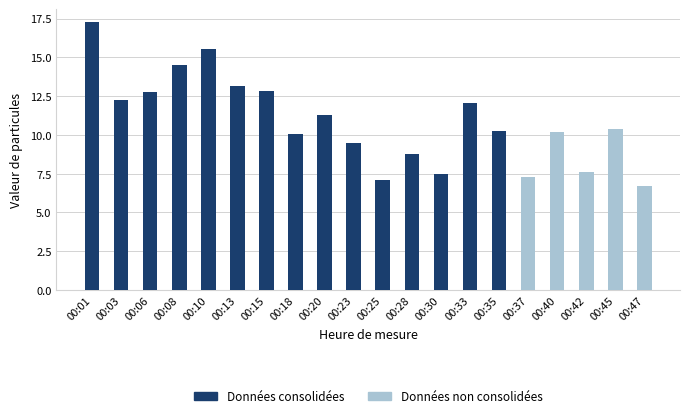

What is the sum of the values at 00:06 and 00:03?

25.0